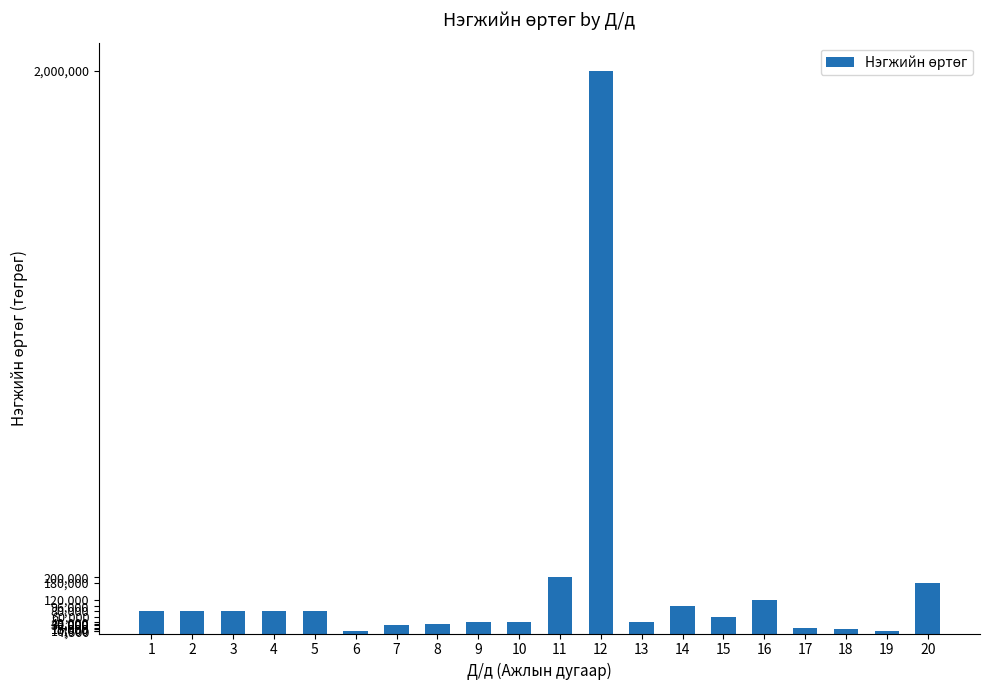

Where is the data nearest to the value 1003750?

11